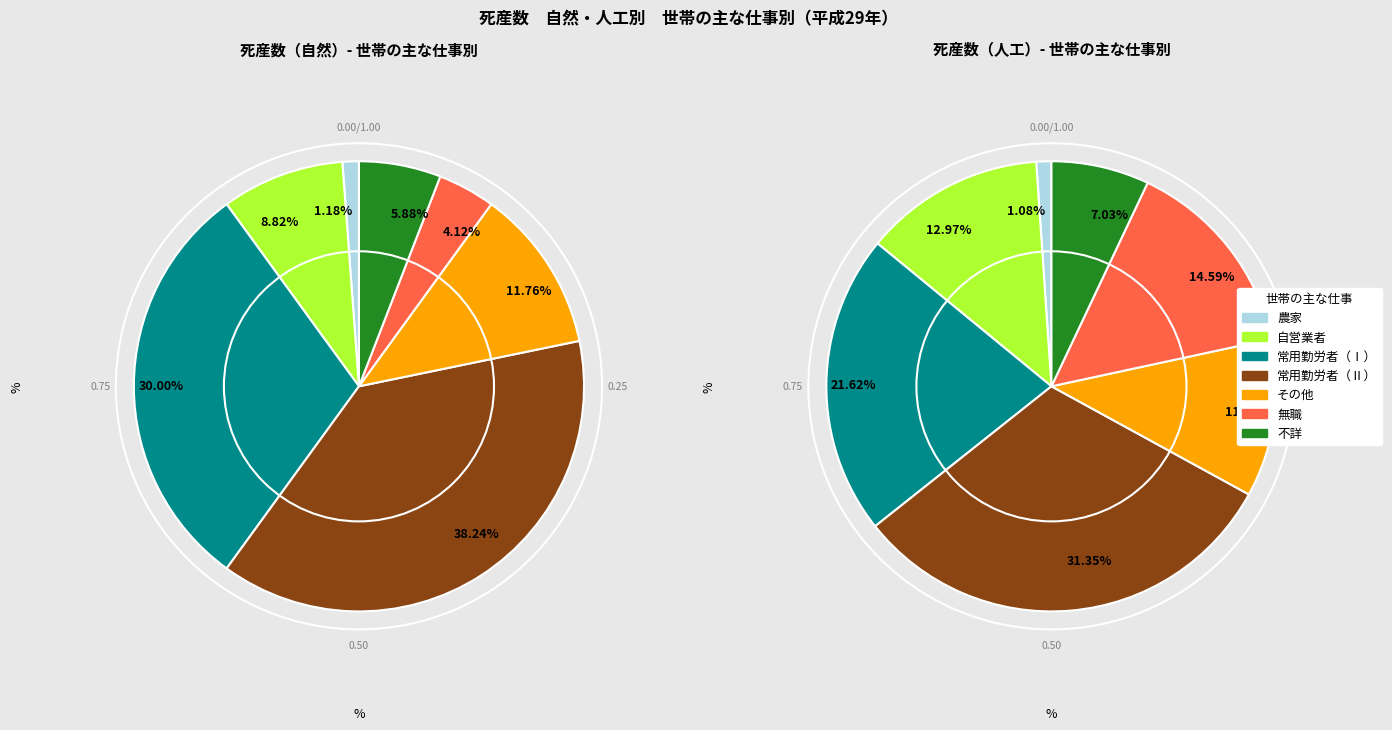

What is the smallest slice in the pie chart?

農家